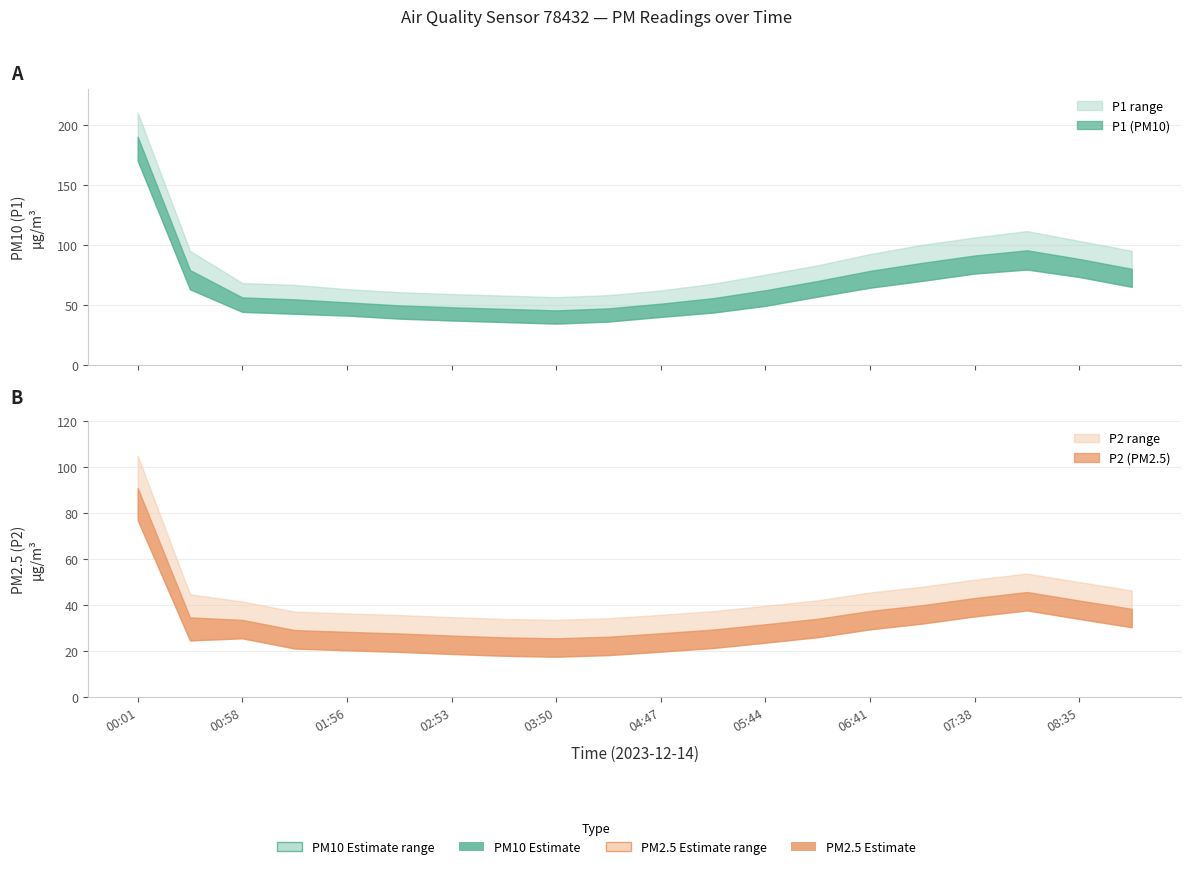

Where is the first local maximum for P2?

08:06